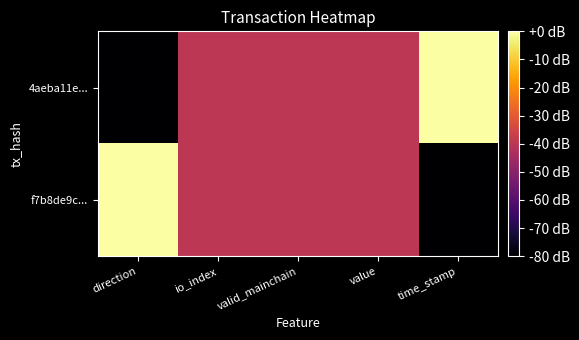

List the series in order of their peak value, highest first.

4aeba11e..., f7b8de9c...